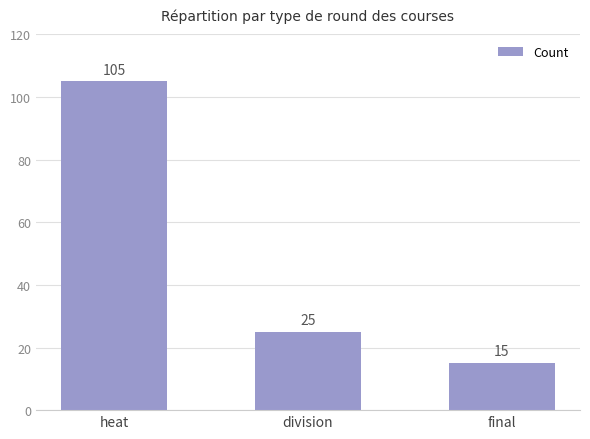

The chart shows a value of 25 at division. True or false?

True